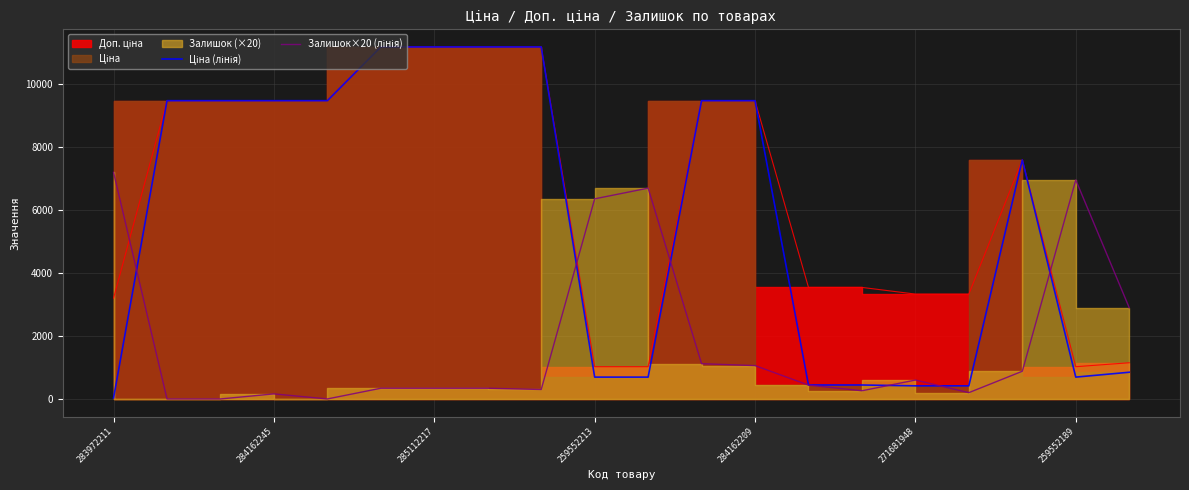

What is the maximum value for Ціна (лінія)?

11188.2